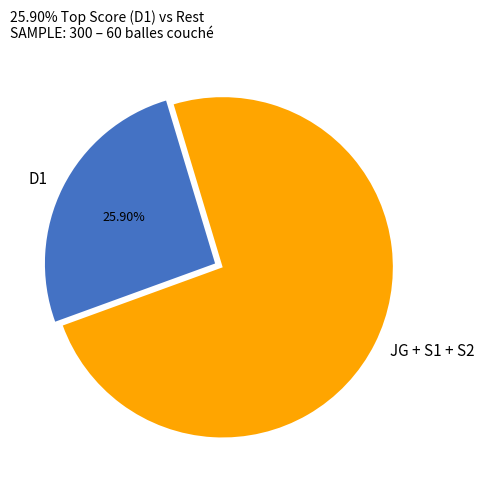

What is the largest slice in the pie chart?

JG + S1 + S2